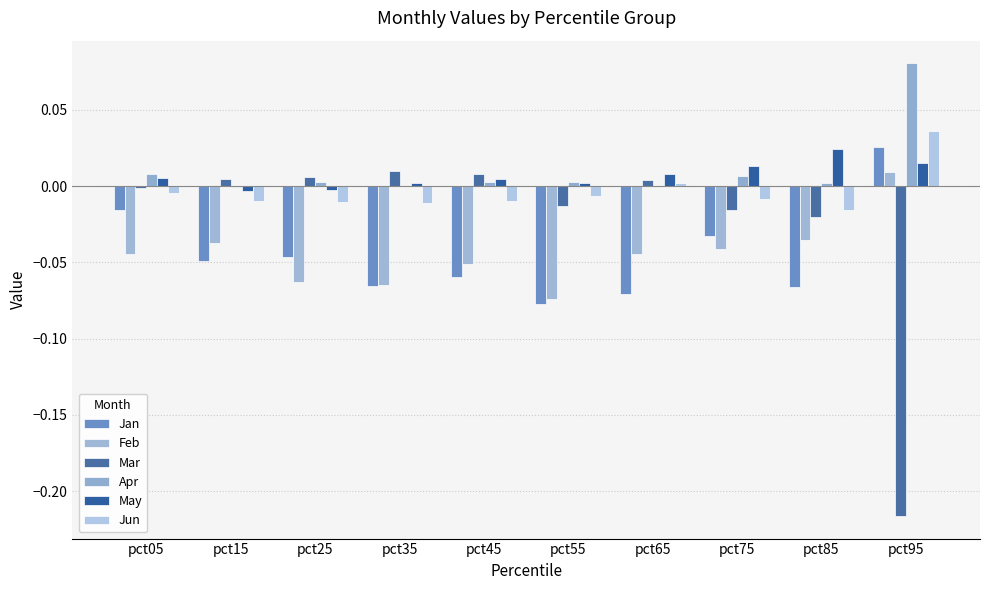

How many positive values does the Jan series have?

1